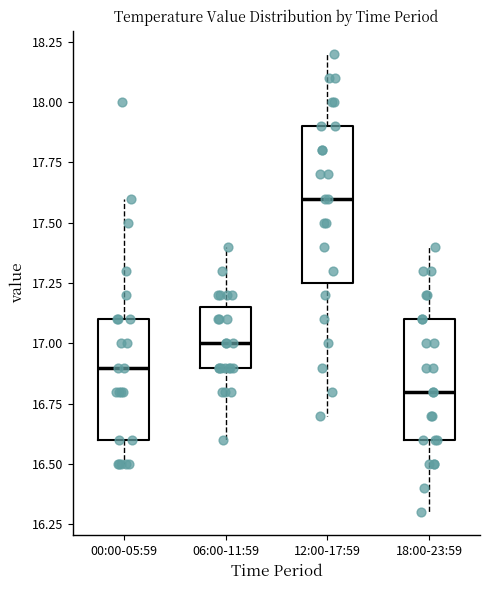

Which box is the tallest, from its lower edge to its upper edge?

12:00-17:59